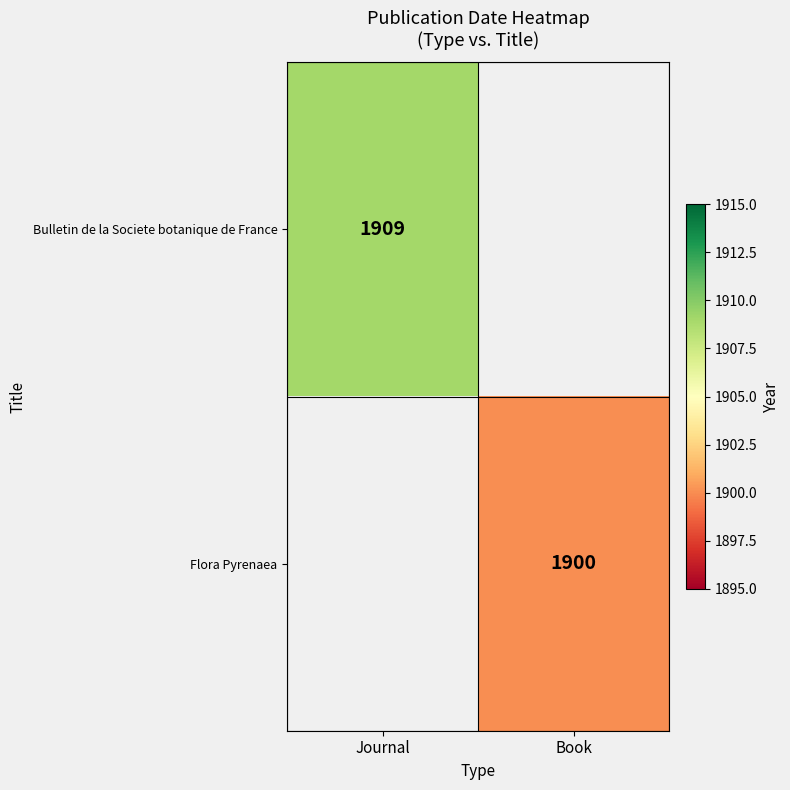

Is it true that Bulletin de la Societe botanique de France equals 3379 at Journal?

False